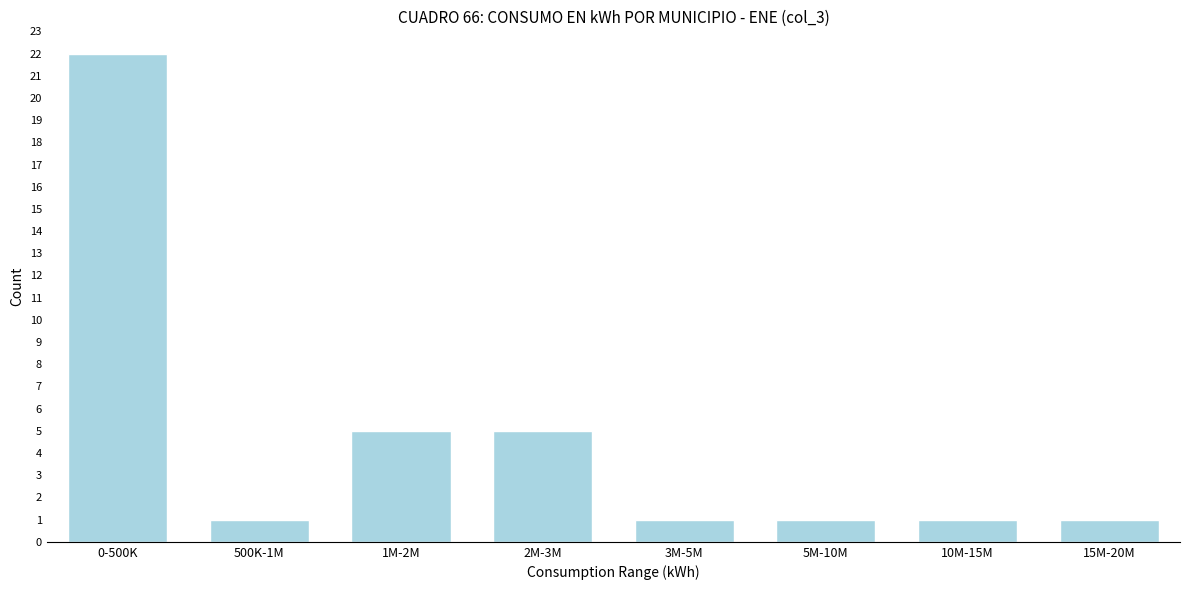

Reading left to right, extract all data points from this chart.

0-500K=22	500K-1M=1	1M-2M=5	2M-3M=5	3M-5M=1	5M-10M=1	10M-15M=1	15M-20M=1